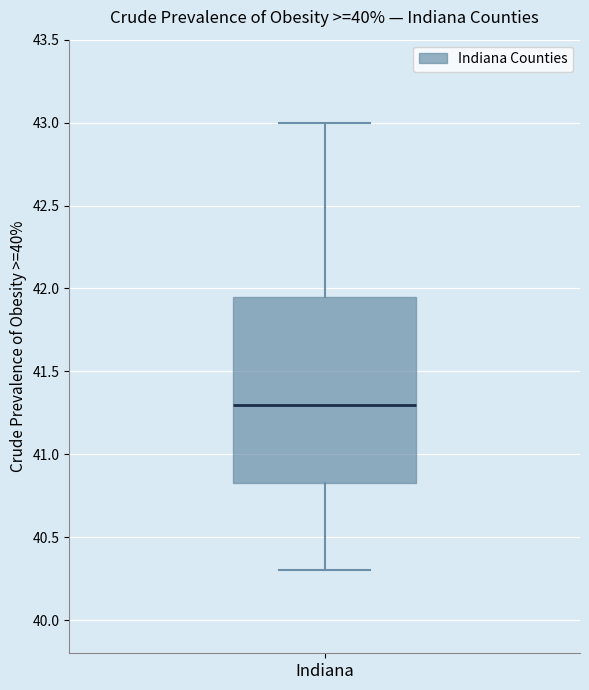

Where is the lower edge of the box for Indiana on the y-axis? The values are not printed on the chart, so give them approximately, as read against the axis.

40.85